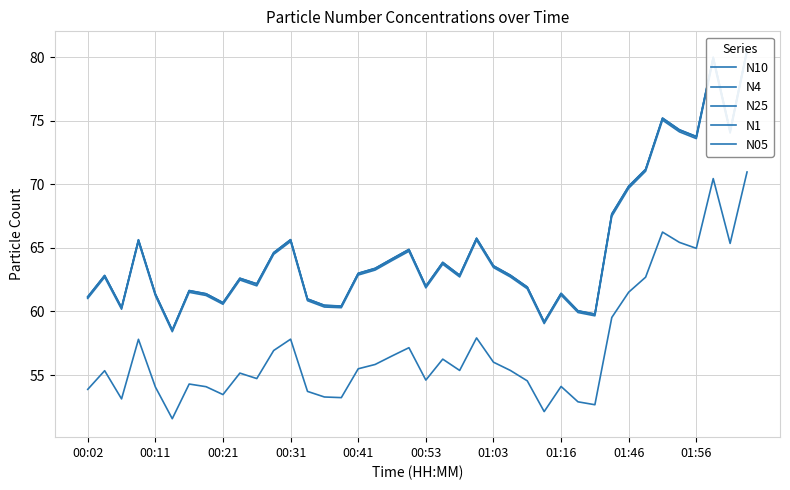

True or false: N4 and N1 cross at least once.

False